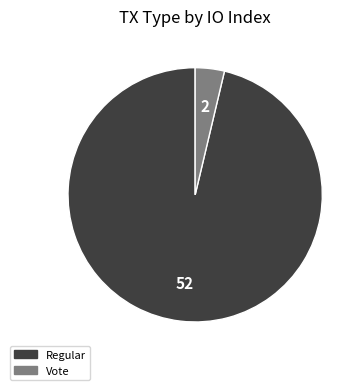

Is there a majority slice in this chart?

Yes